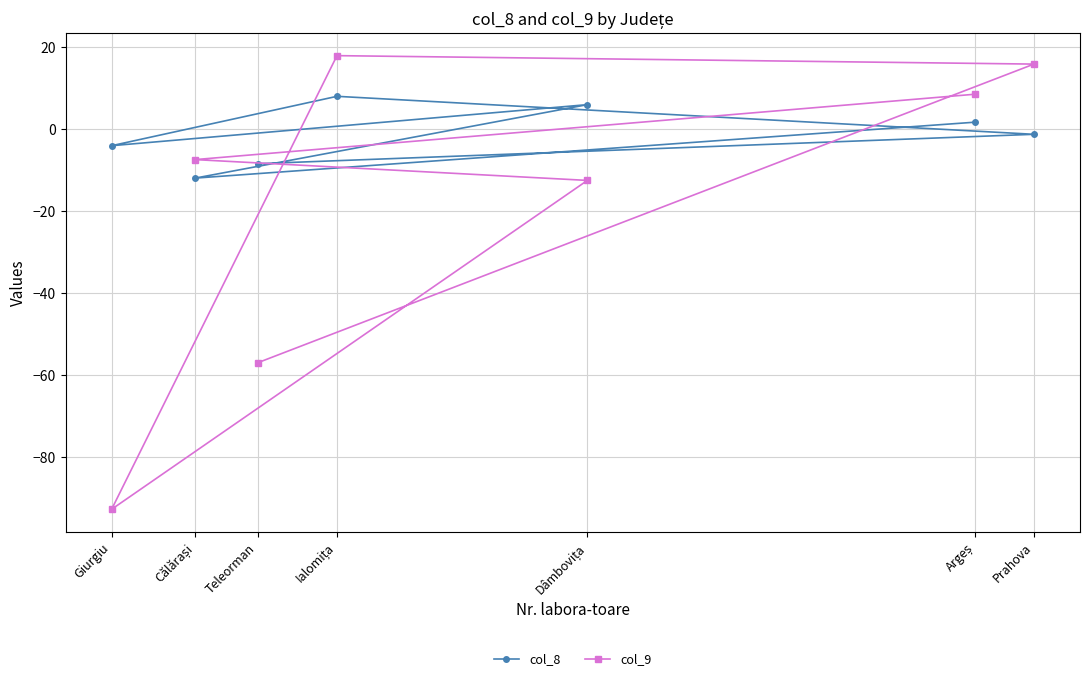

Which series has the largest range (max minus min)?

col_9